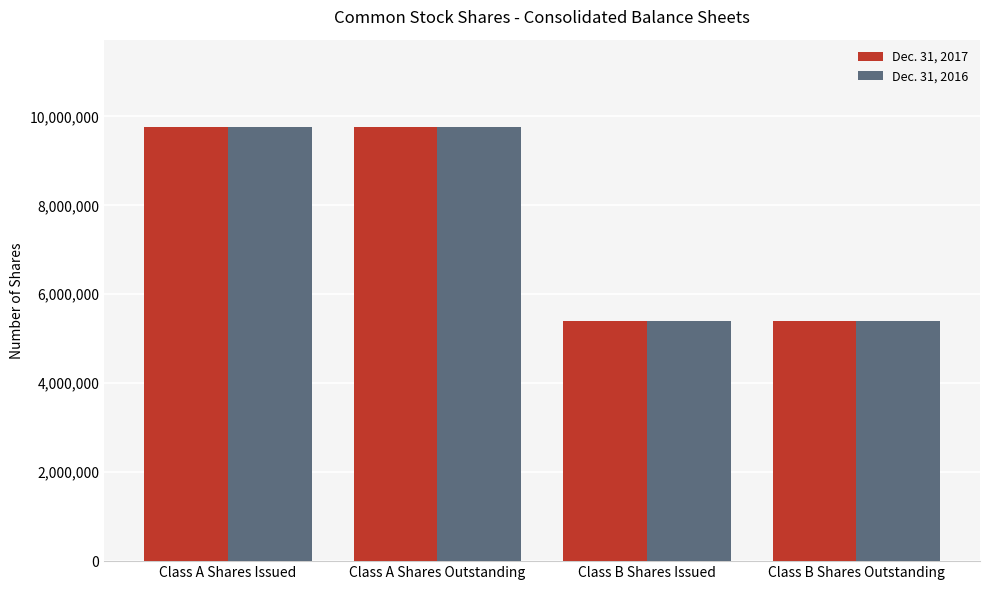

At Class A Shares Outstanding, list the series in order from largest to smallest.

Dec. 31, 2017, Dec. 31, 2016